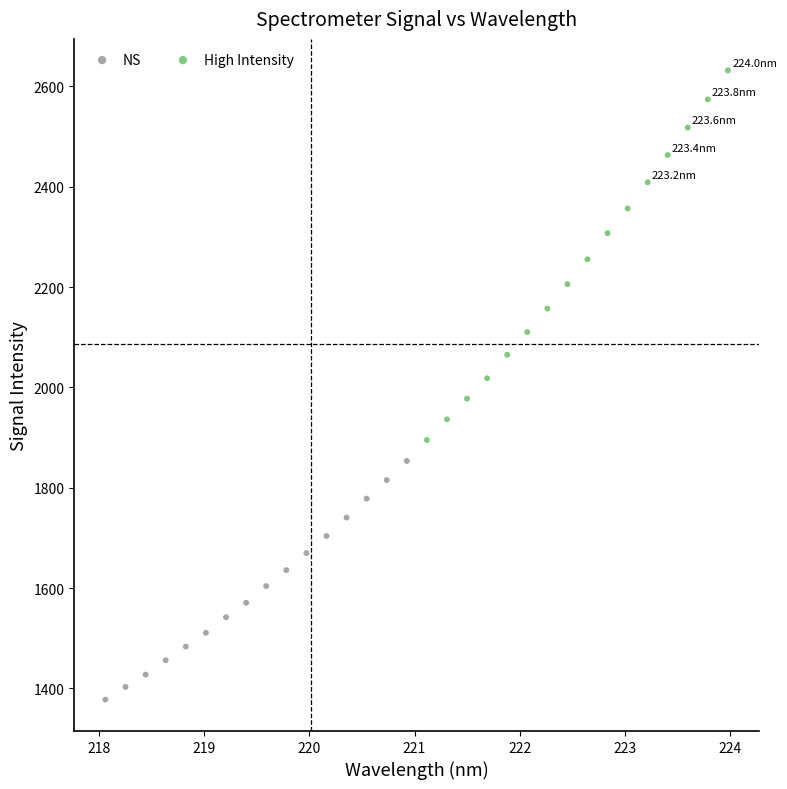

Which series has the largest Y range (max minus min)?

High Intensity